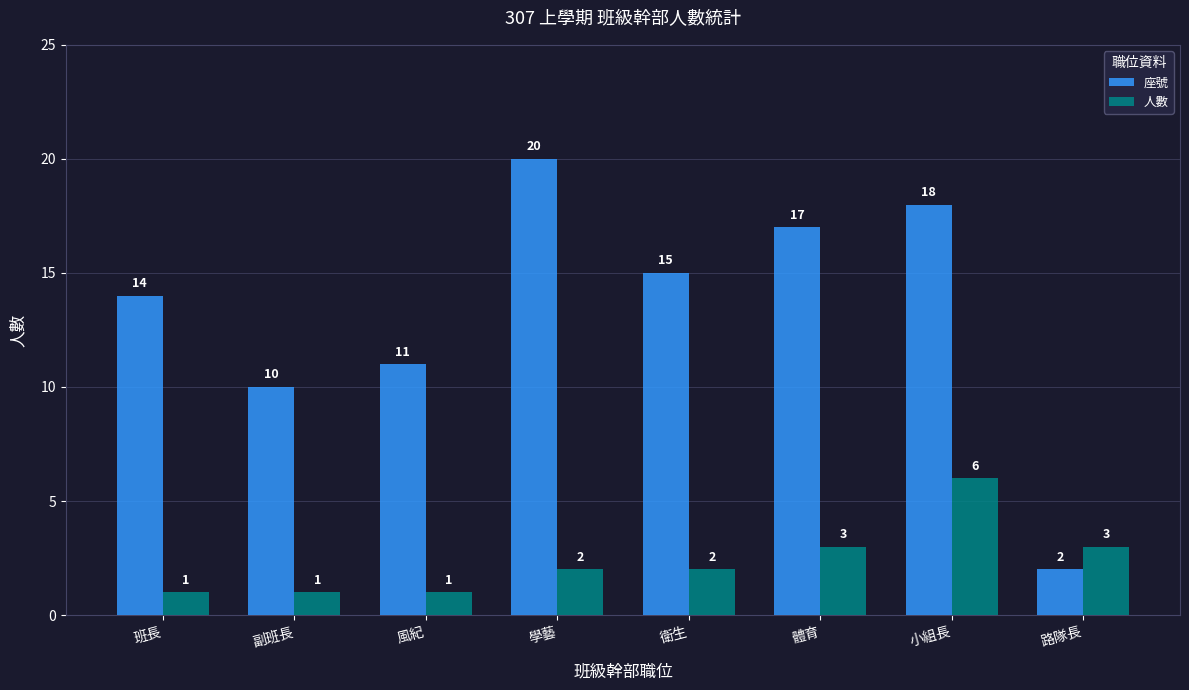

Reading left to right, transcribe all the data shown in this chart.

座號: 14	10	11	20	15	17	18	2
人數: 1	1	1	2	2	3	6	3